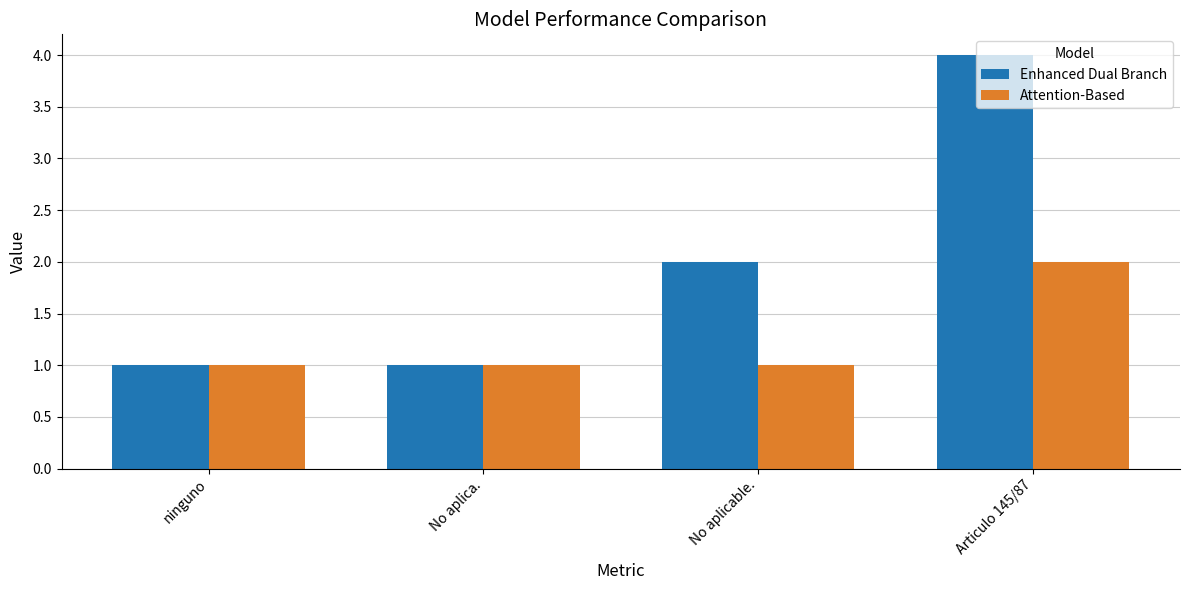

What is the maximum value shown in the chart?

4